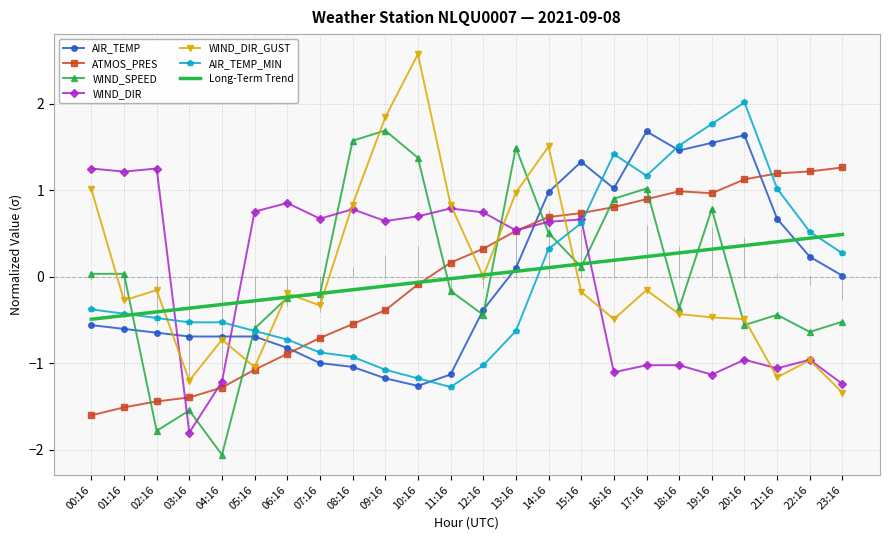

What position from the right is 00:16?

24